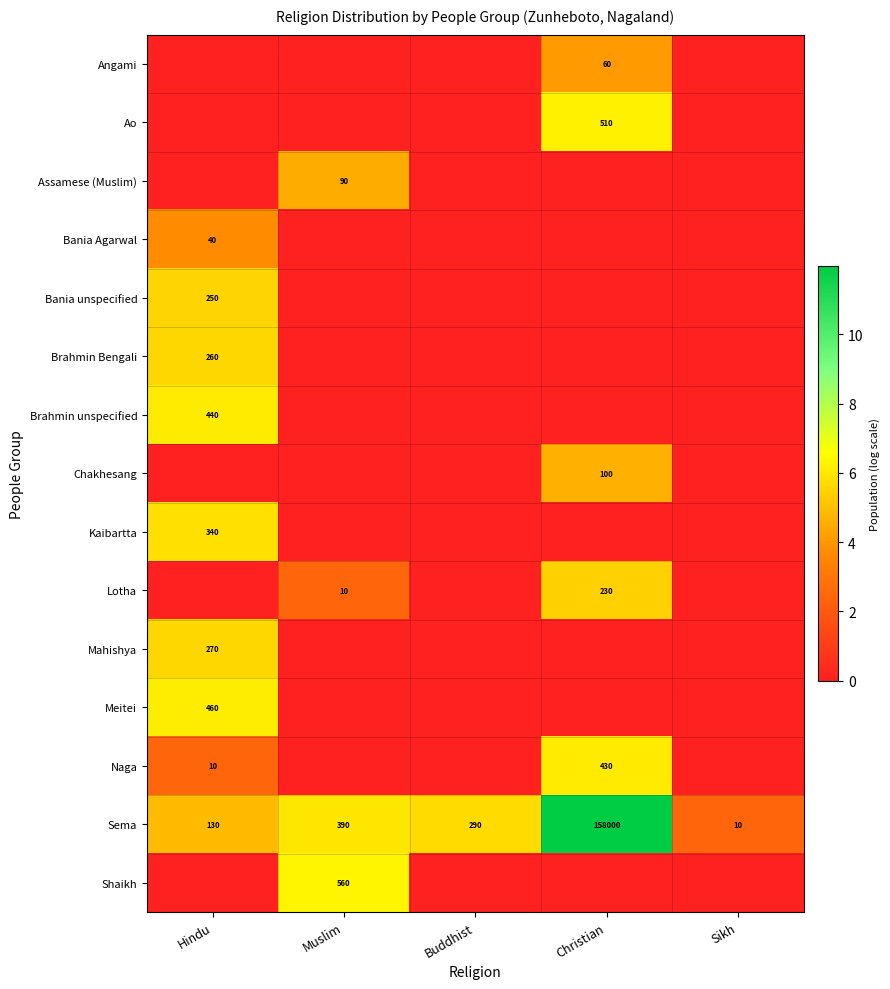

At which label does Sema reach its peak?

Christian